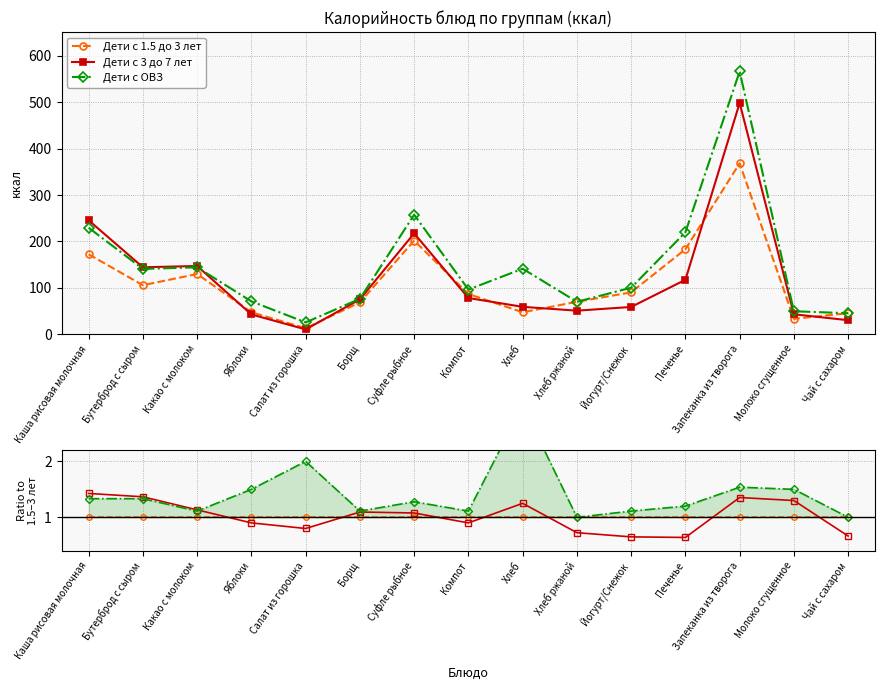

How many times do Дети с 1.5 до 3 лет and Дети с 3 до 7 лет cross each other?

7